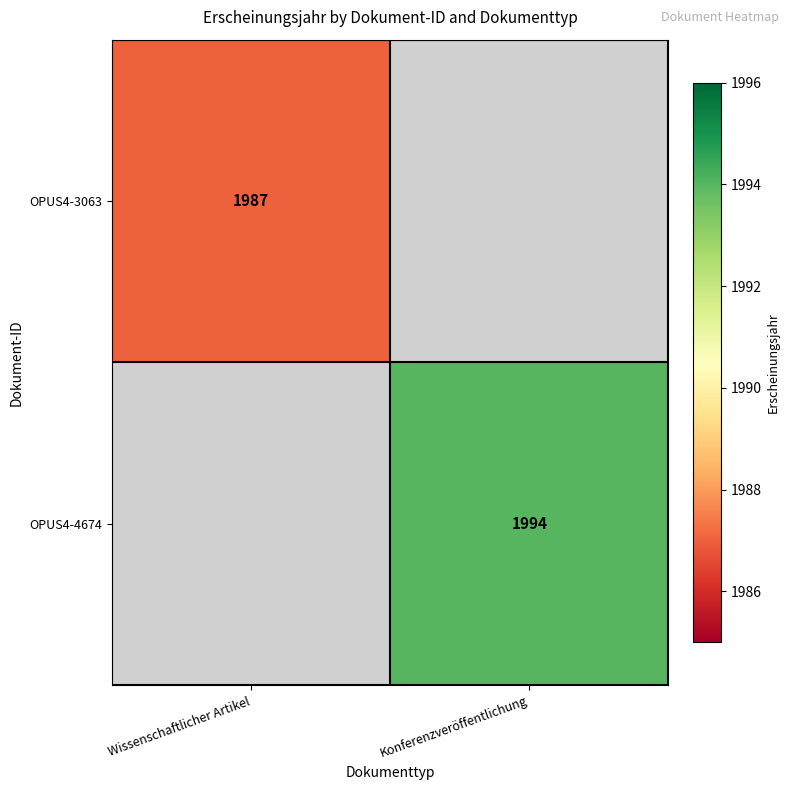

Which label corresponds to the largest value in the chart?

Konferenzveröffentlichung